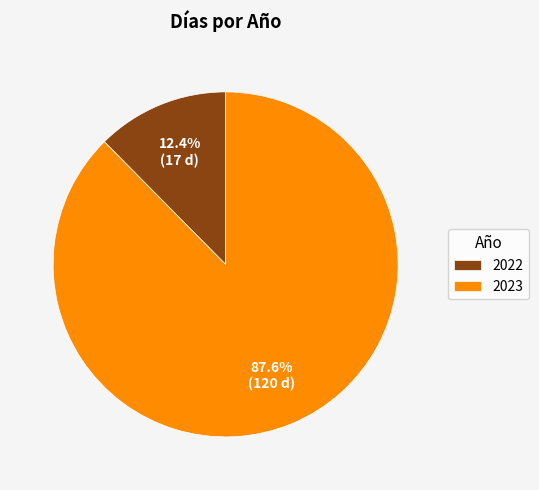

Approximately how many times larger is the value at 2023 compared to 2022?

7.1